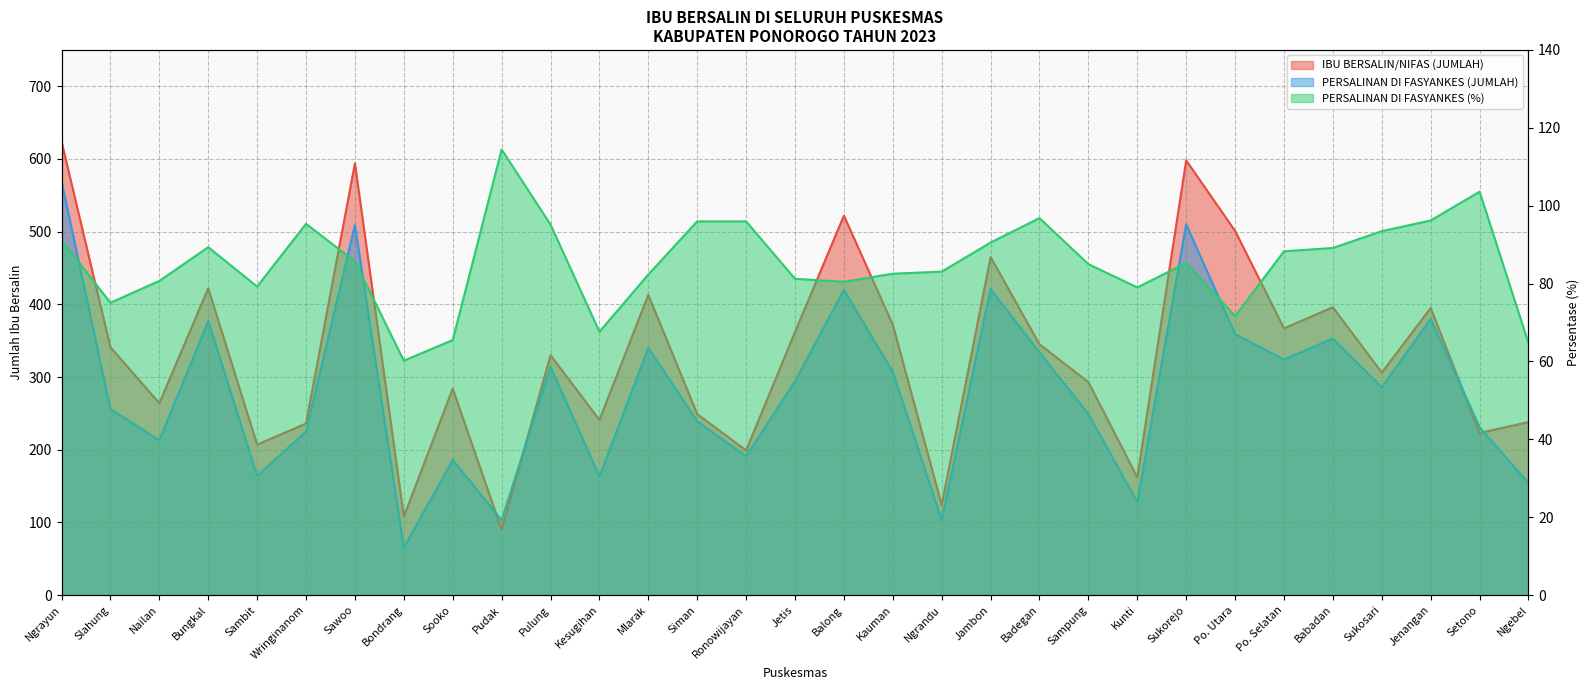

True or false: PERSALINAN DI FASYANKES (JUMLAH) has a value of 191.0 at Ronowijayan.

True